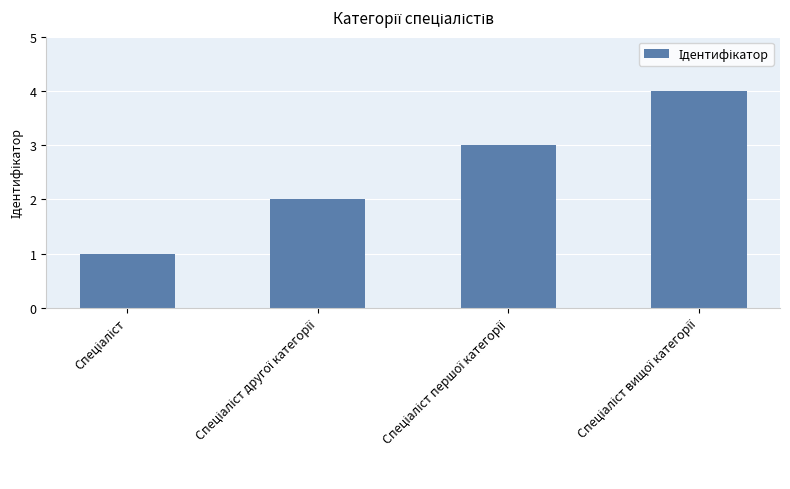

What is the difference between the maximum and minimum values?

3